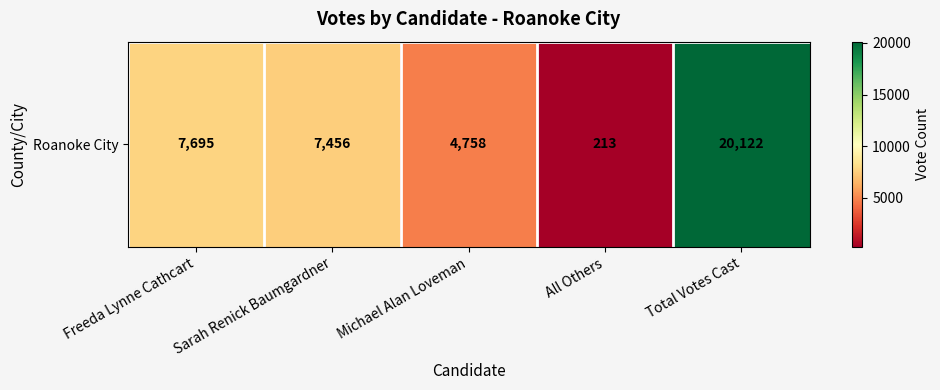

What is the minimum value shown in the chart?

213